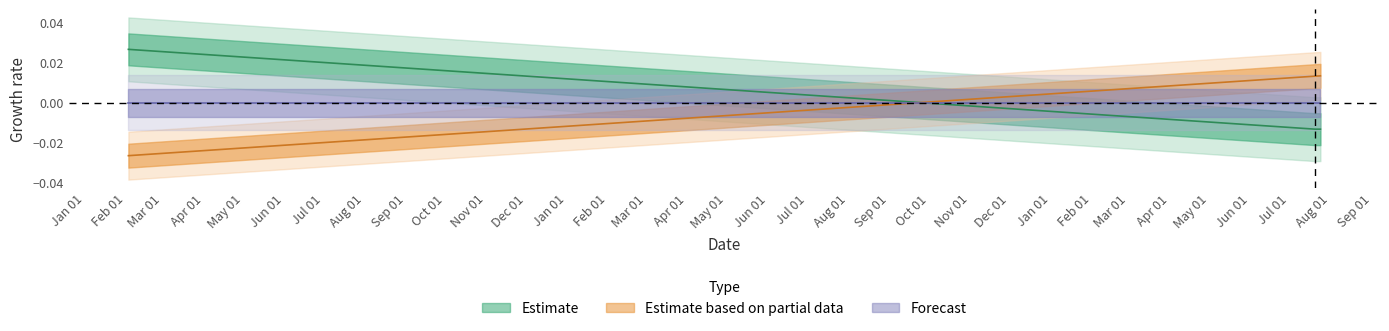

At how many categories does at least one series exceed 0?

3